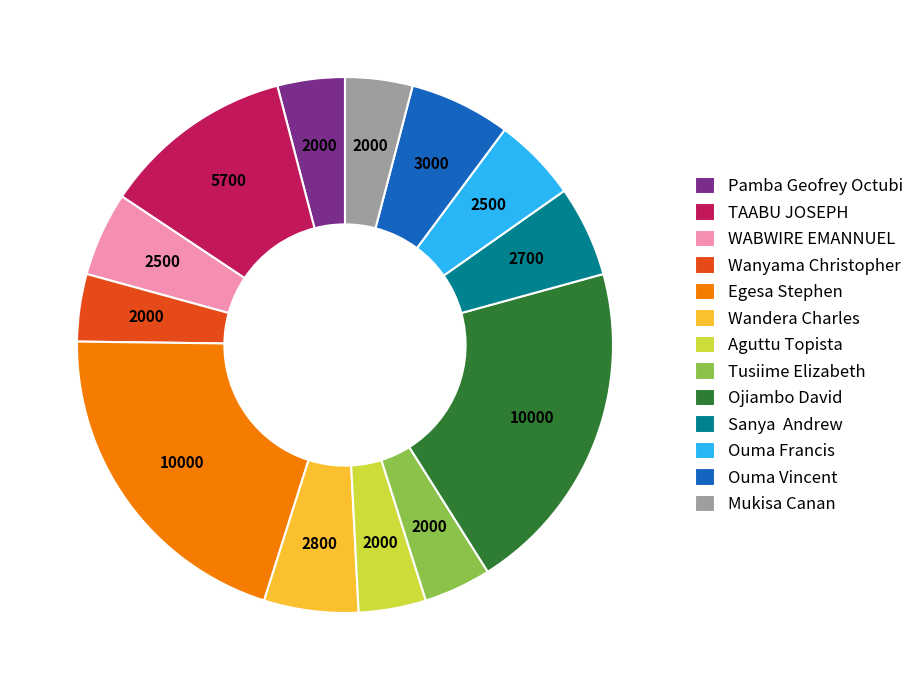

Is Tusiime Elizabeth the majority of the pie?

No